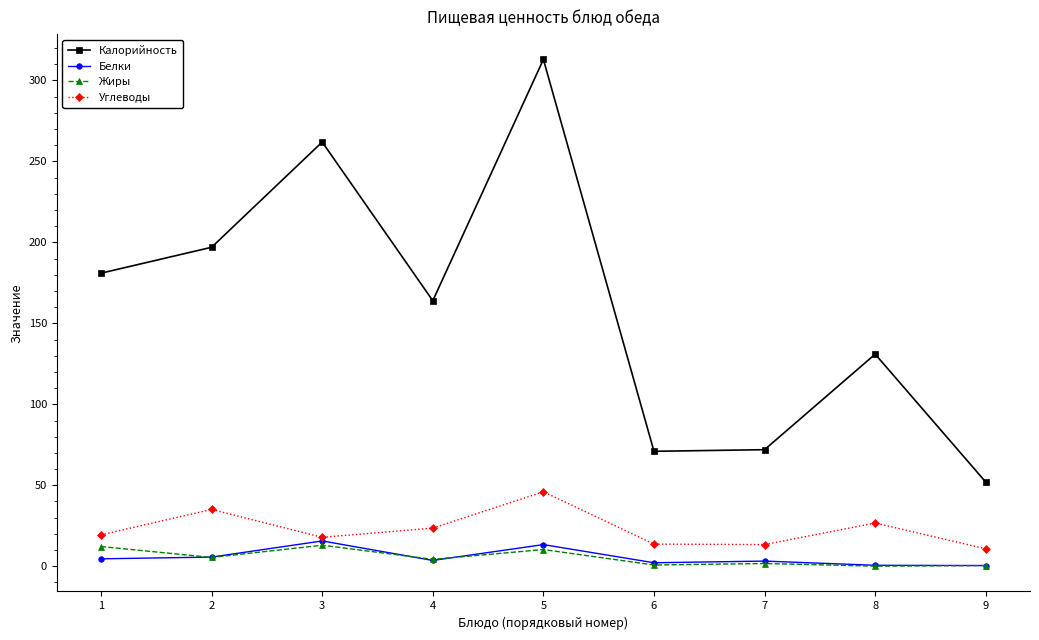

In Углеводы, how many points are lower than both neighbors (excluding endpoints)?

2